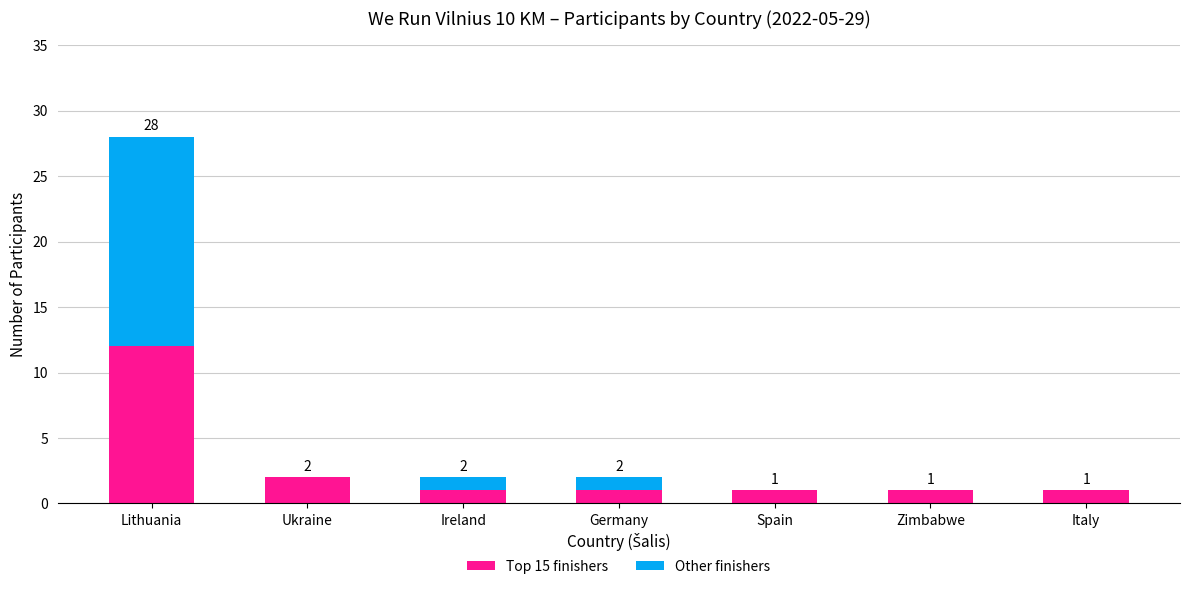

What is the highest value of the Top 15 finishers series?

12